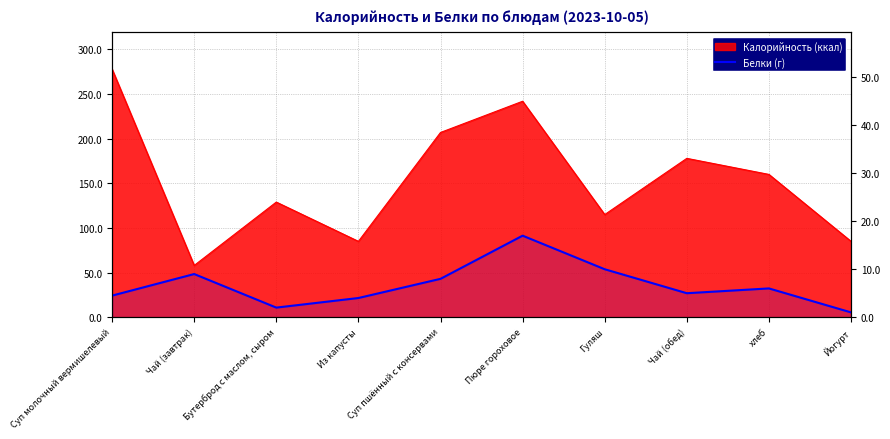

What is the difference between the maximum and second lowest values?

15.0